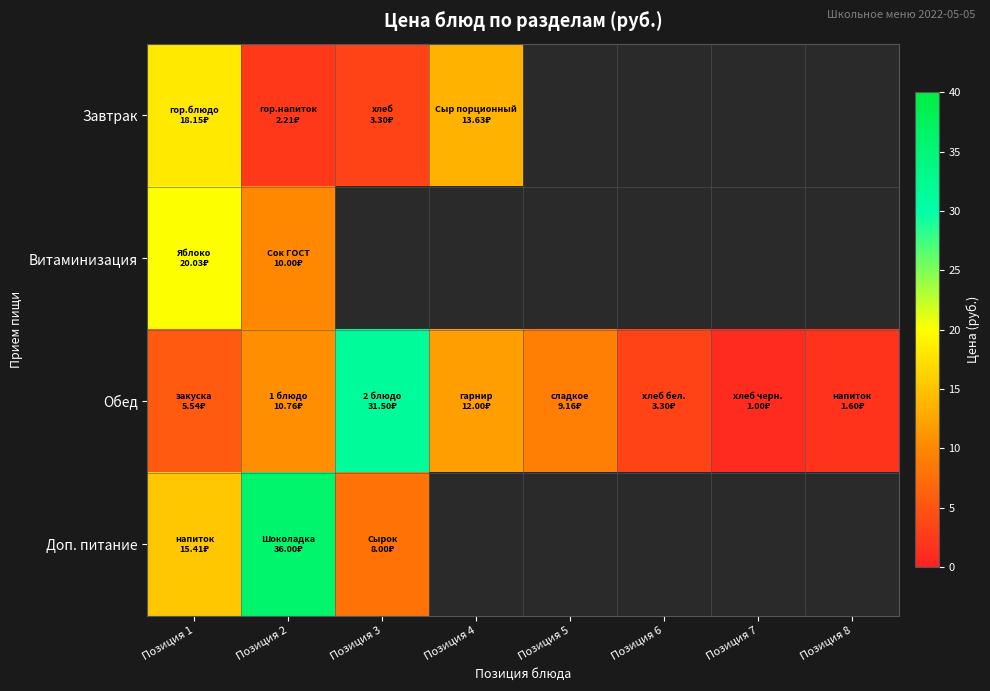

The Завтрак series shows 7.5 at Позиция 1. True or false?

False